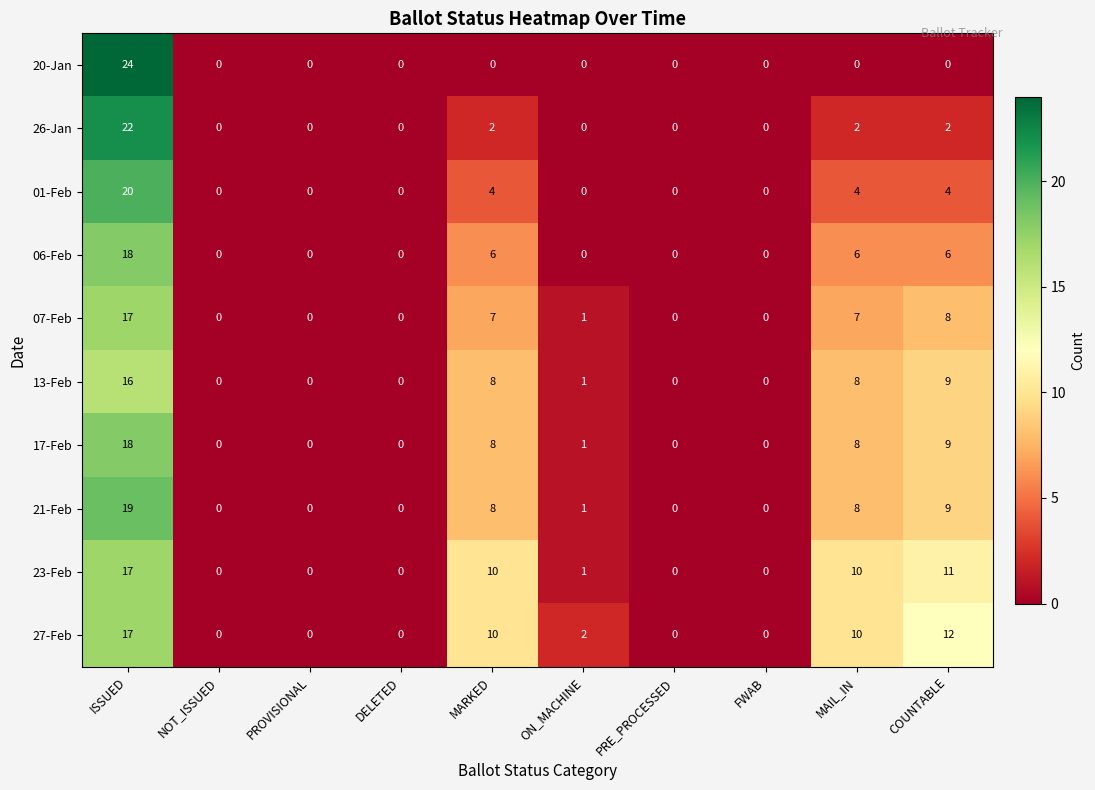

How many distinct data groups are displayed?

10